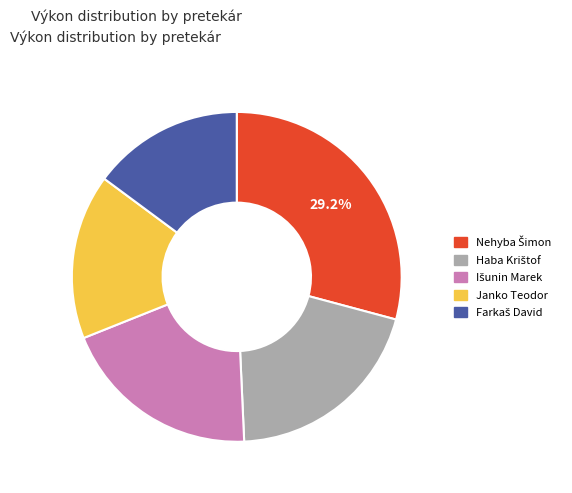

To the nearest percent, what is the difference between the largest and smallest slice percentages?

14%